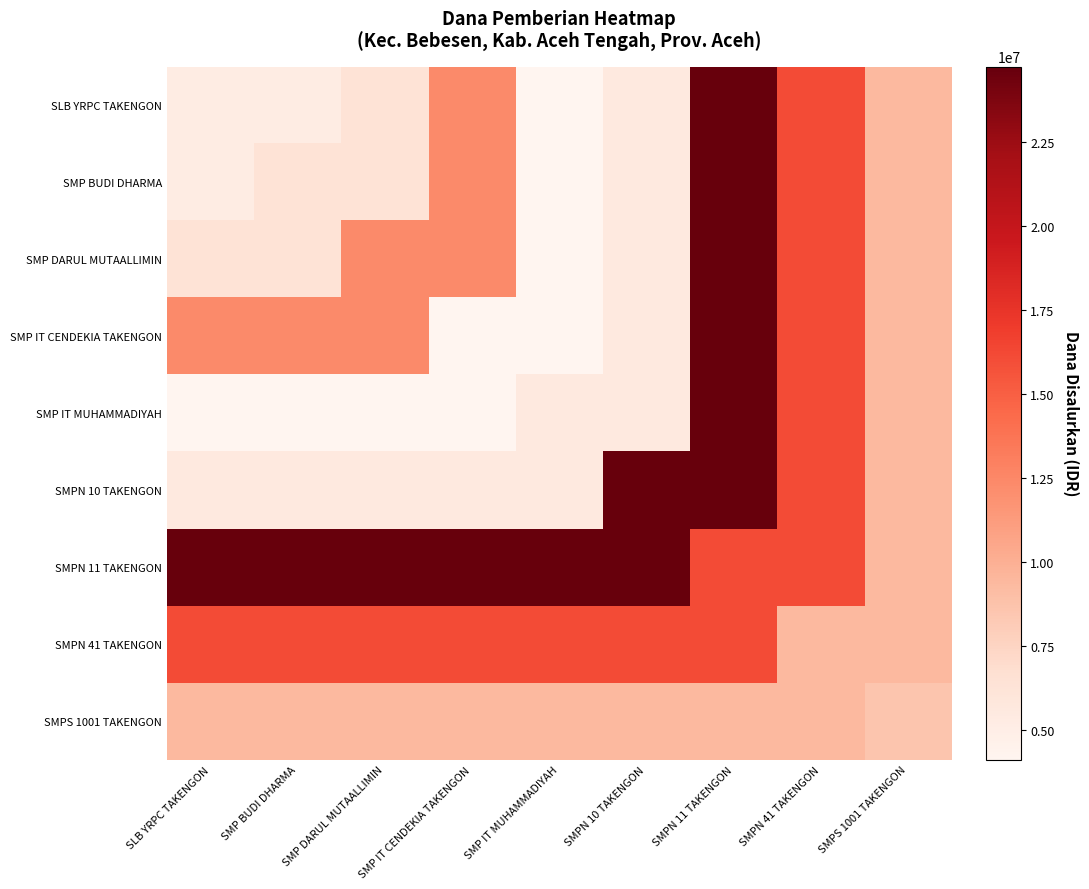

What is the maximum value shown in the chart?

24750000